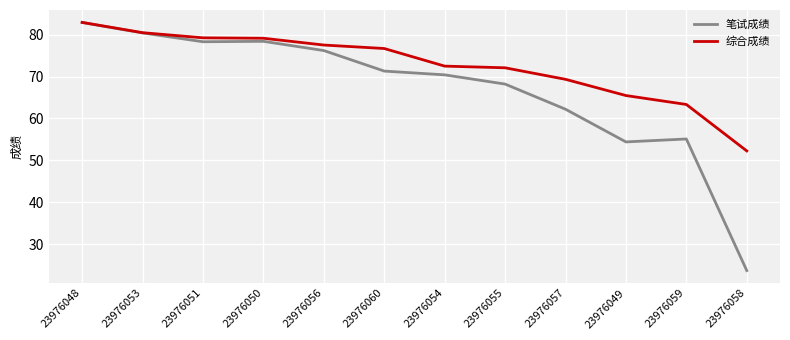

Which label corresponds to the largest value in the chart?

23976048